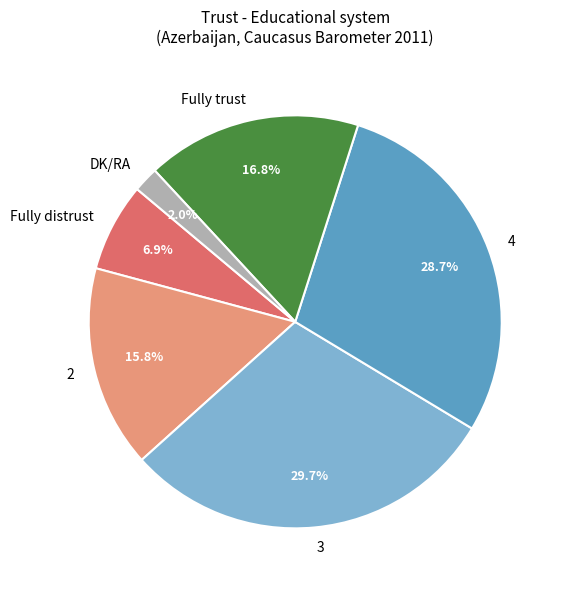

What percentage is the Fully distrust slice, to the nearest percent?

7%